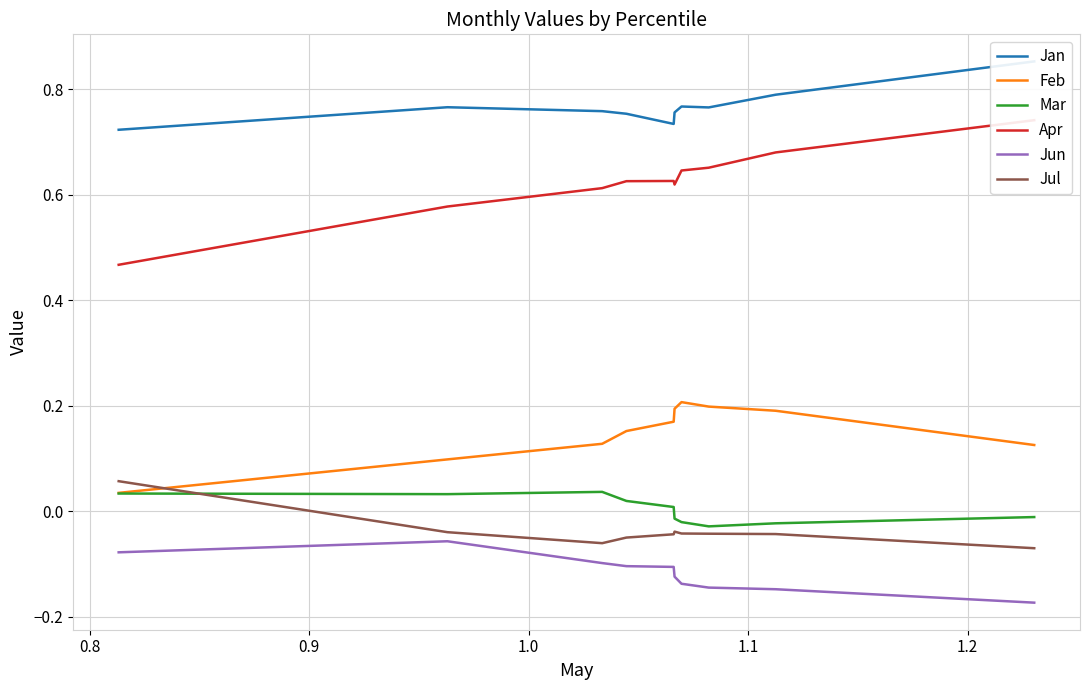

How many times do Feb and Jul cross each other?

1